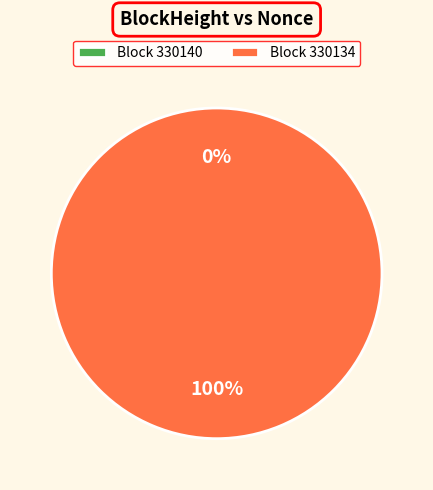

To the nearest percent, what is the average slice percentage?

50%